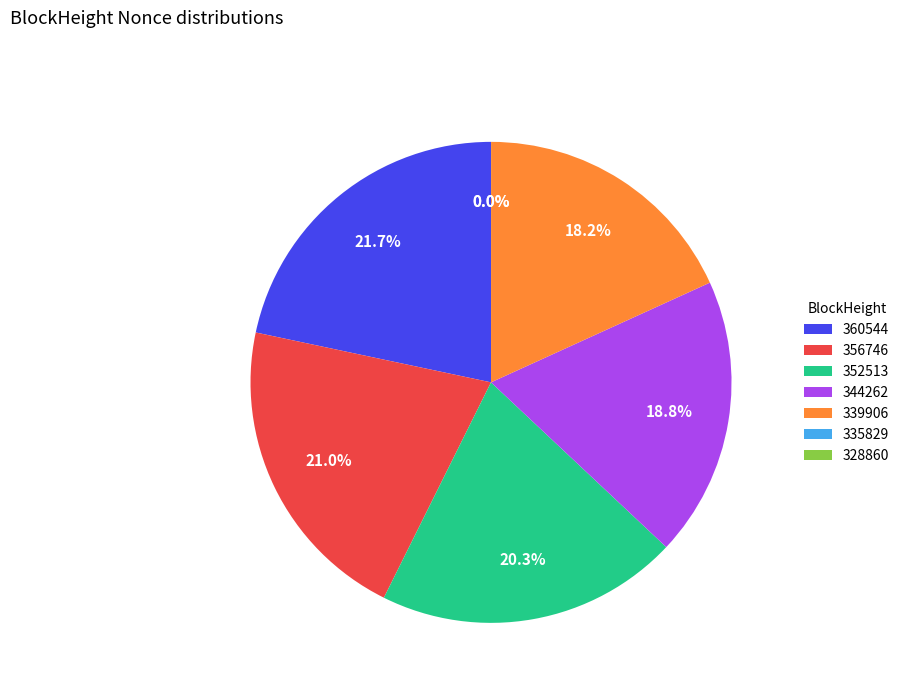

Which has a higher value, 339906 or 356746?

356746